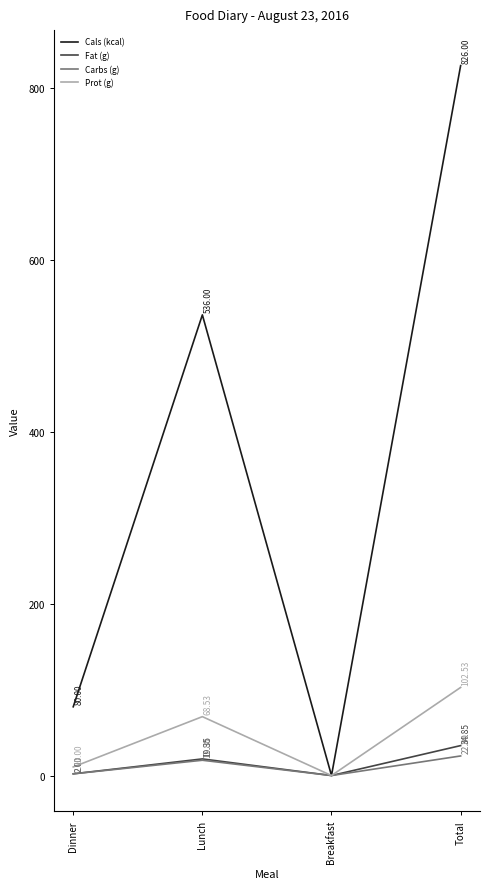

True or false: Cals (kcal) and Carbs (g) cross at least once.

False